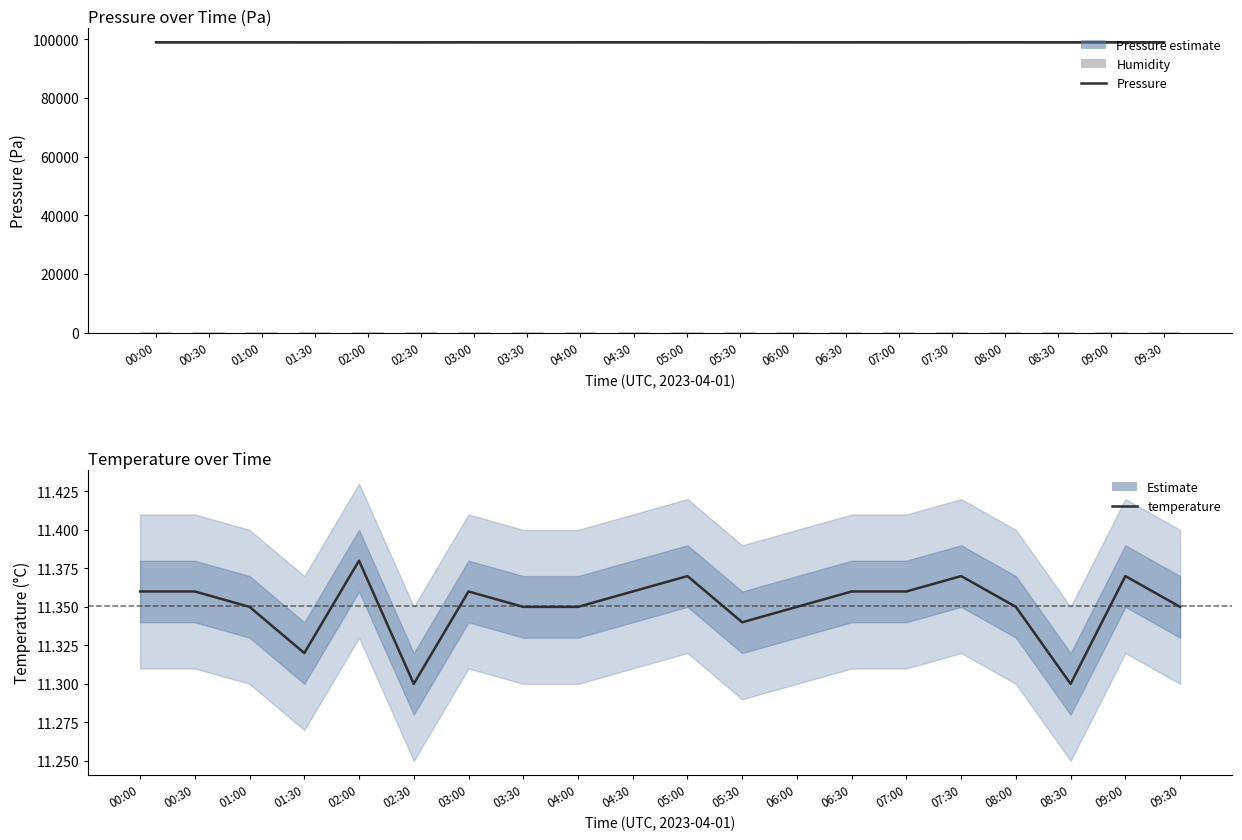

What is the label of the 12th bar from the left?

05:30